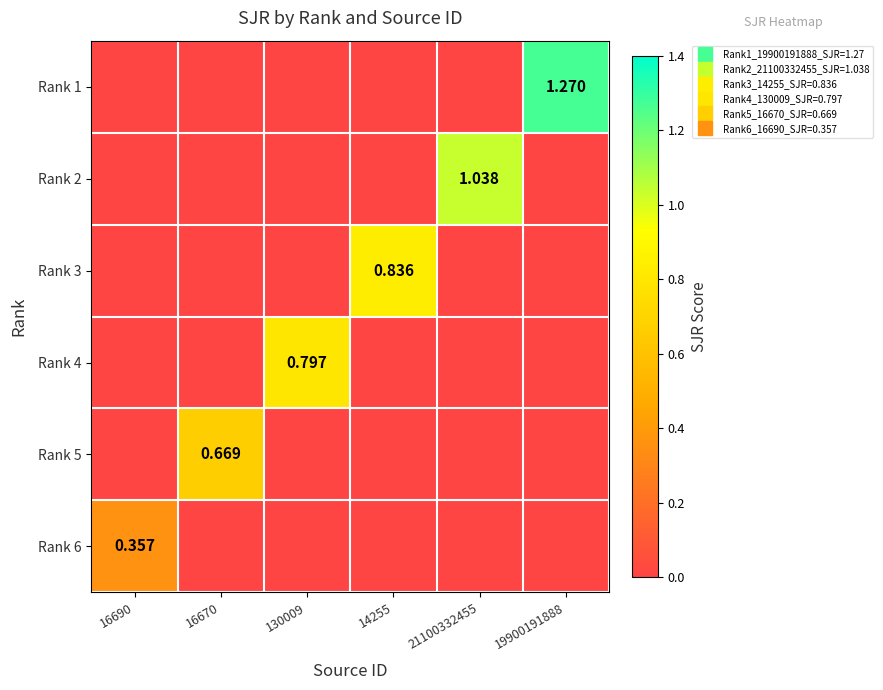

At which label does Rank 2 reach its minimum?

16690